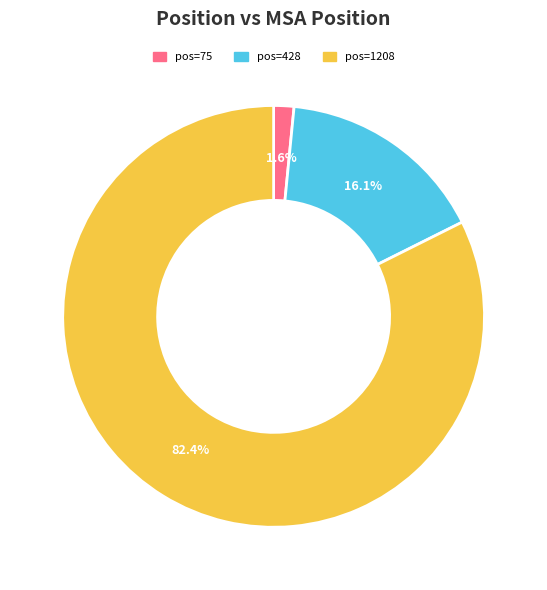

Is there a majority slice in this chart?

Yes